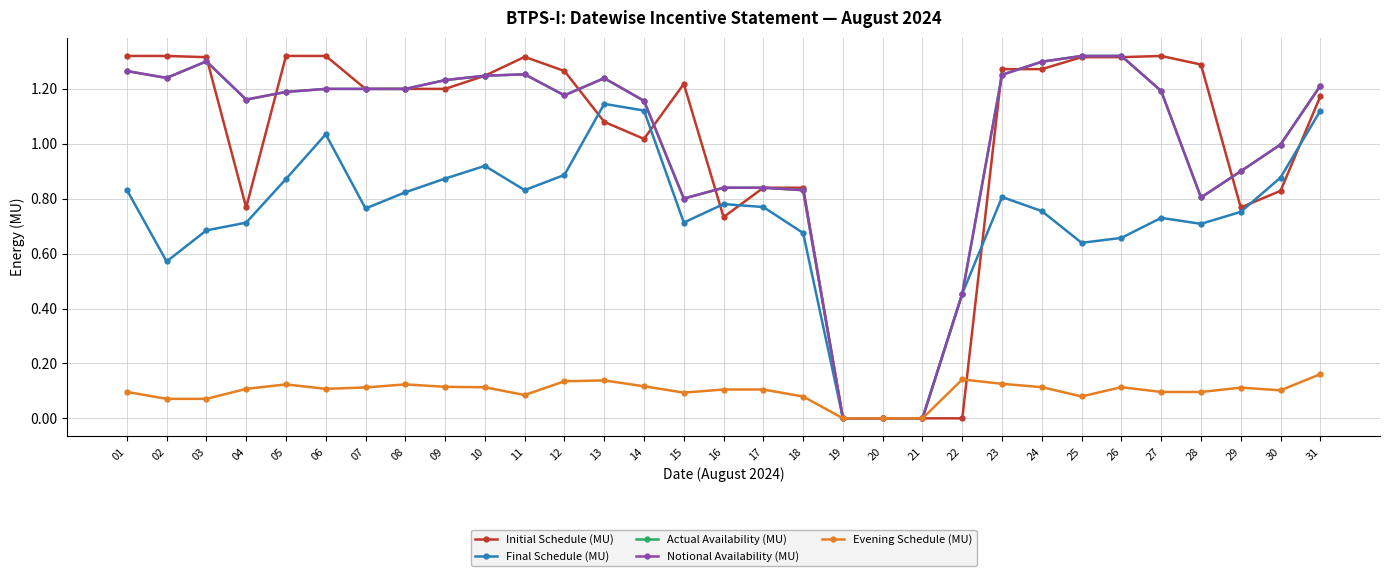

Is this an area chart (filled region under the line)?

No